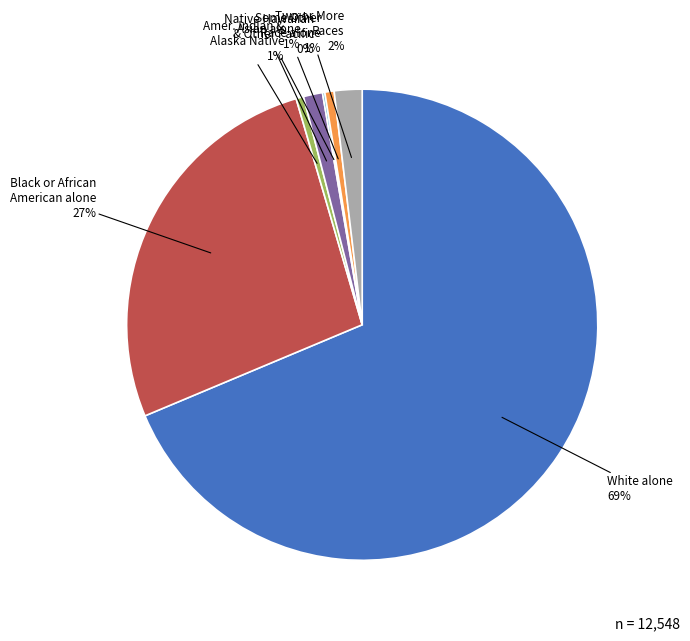

Which category has the biggest portion of the pie?

White alone